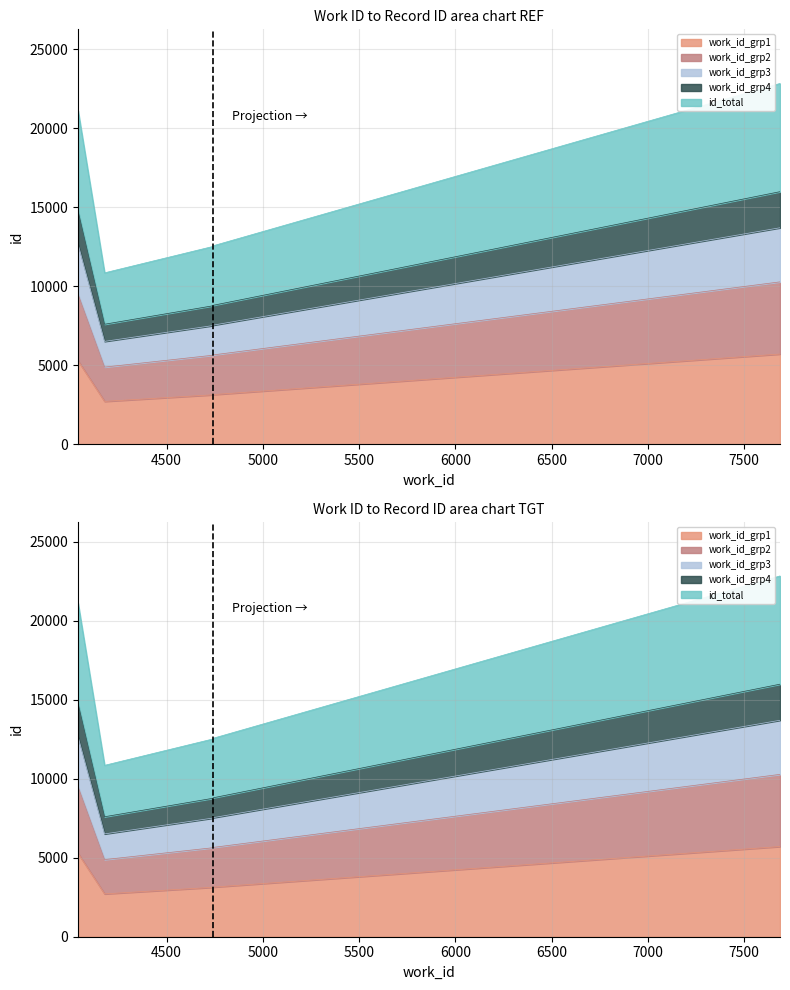

At which label does id reach its peak?

7687